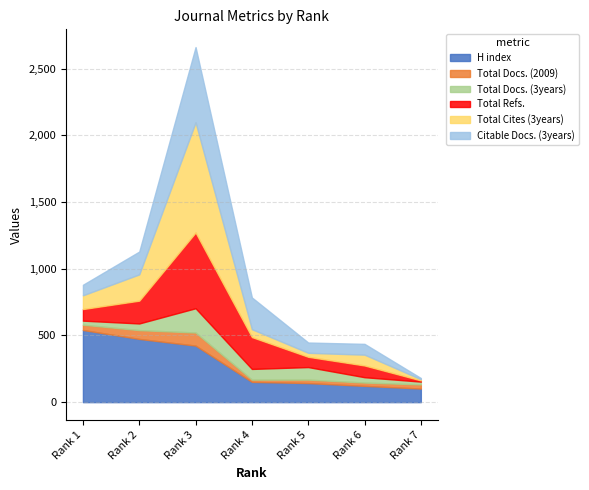

Which series has the largest range (max minus min)?

Total Cites (3years)